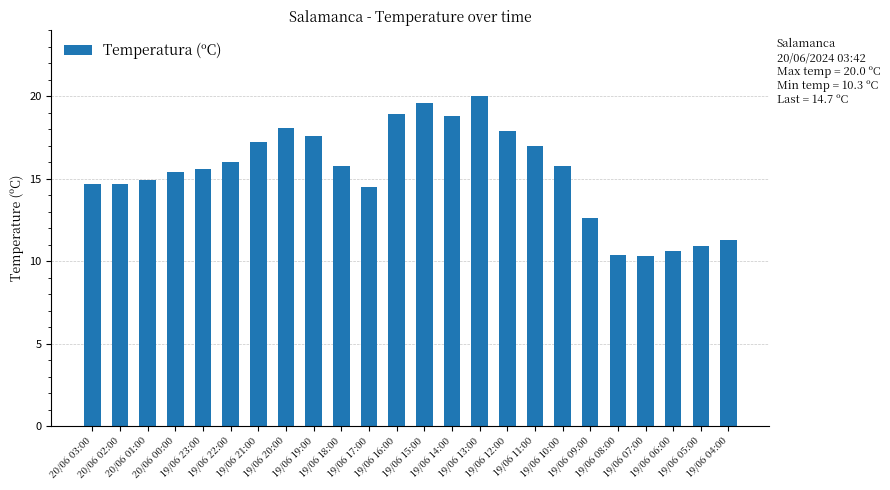

Does the chart contain any negative values?

No